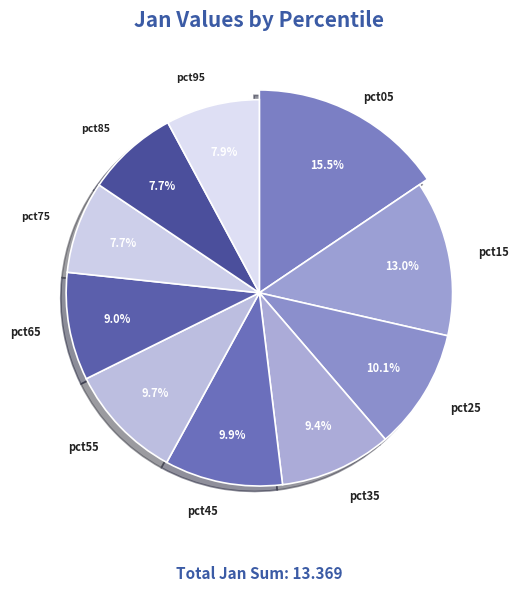

Do pct95 and pct05 together represent more than half of the pie?

No